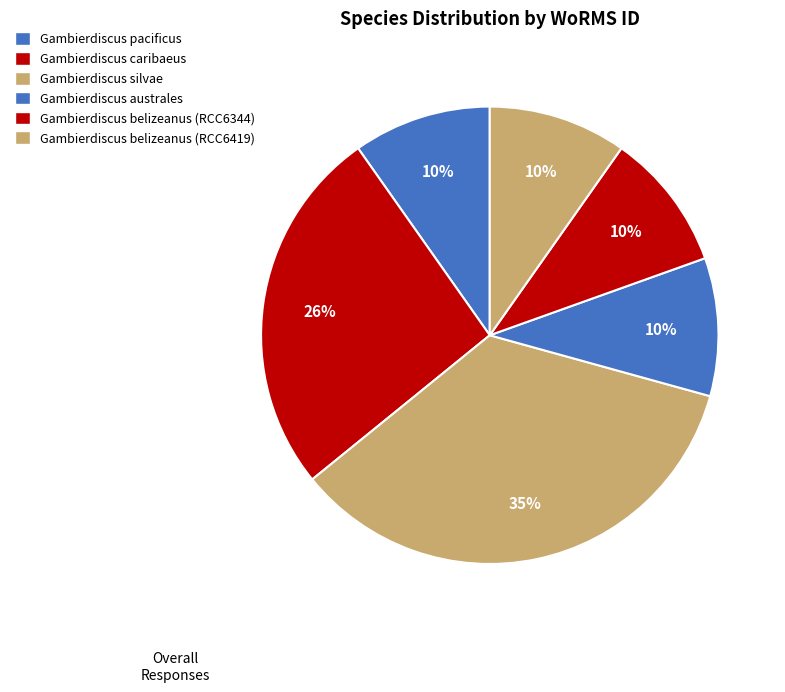

To the nearest percent, what is the difference between the largest and smallest slice percentages?

25%